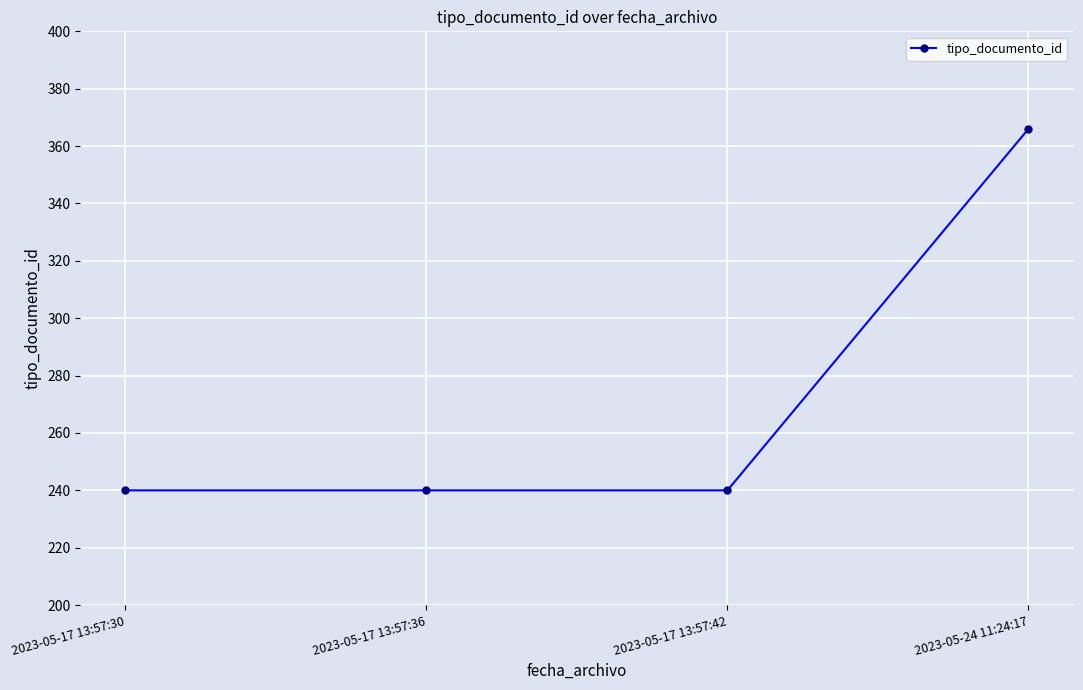

The value at 2023-05-17 13:57:30 is 354. True or false?

False